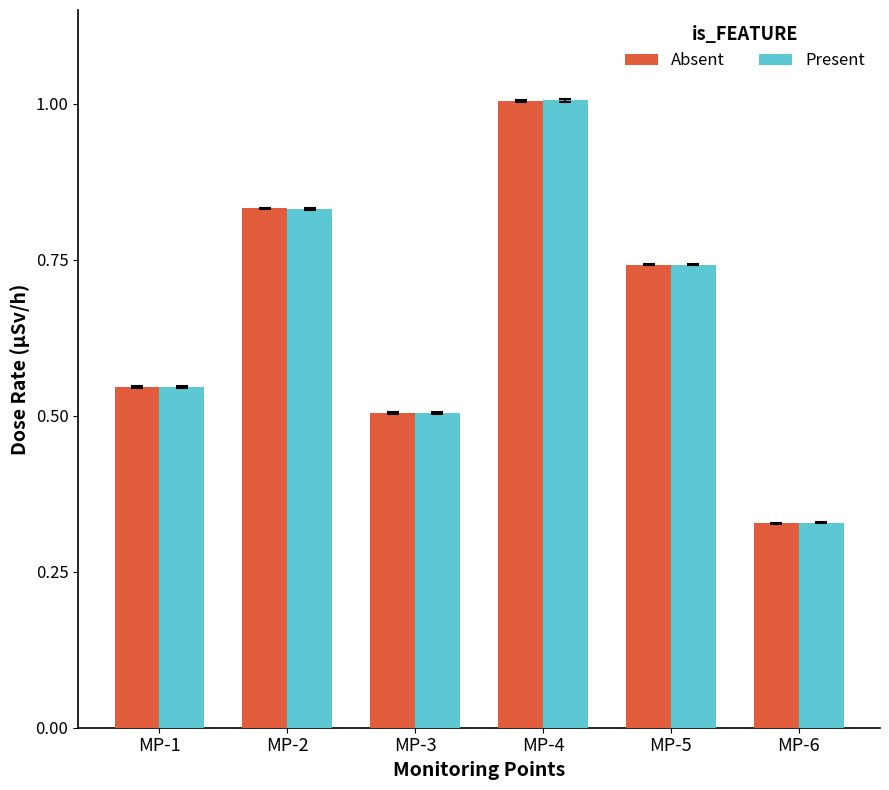

What is the maximum value for Absent?

1.0